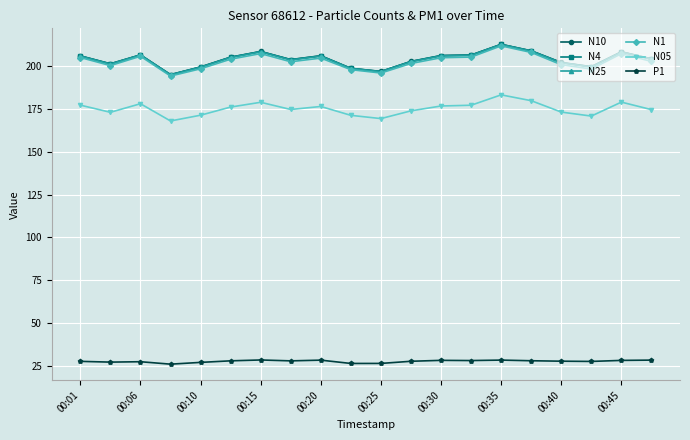

In N05, how many points are lower than both neighbors (excluding endpoints)?

5